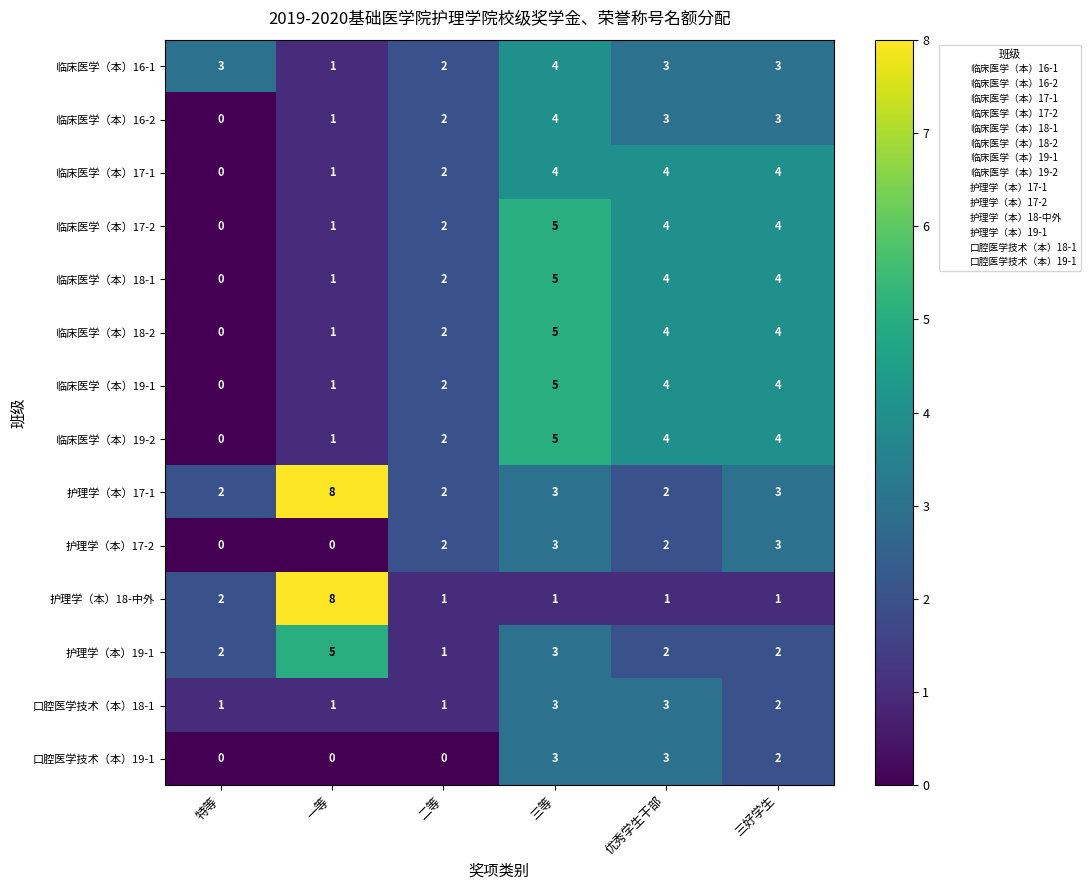

How many categories are shown in the chart?

6